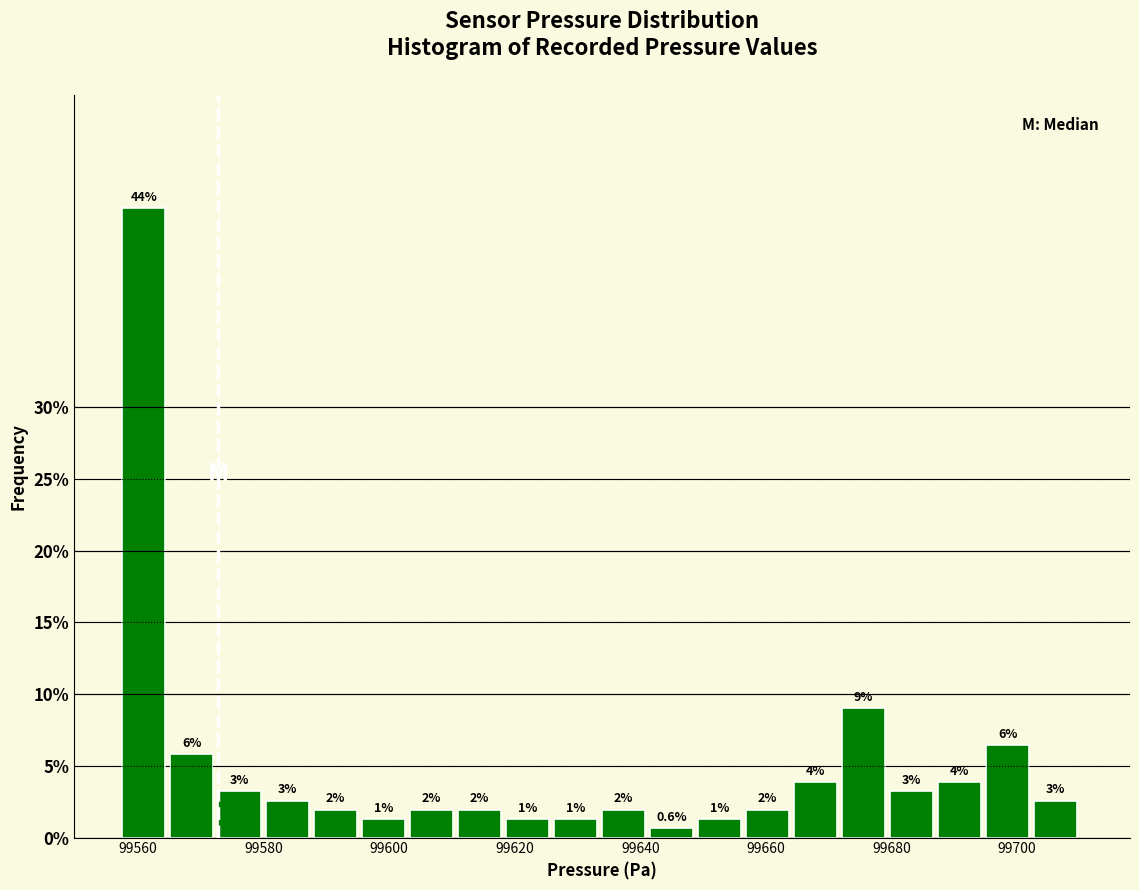

Read against the x-axis, roughly where is the centre of the tallest bar?

99560